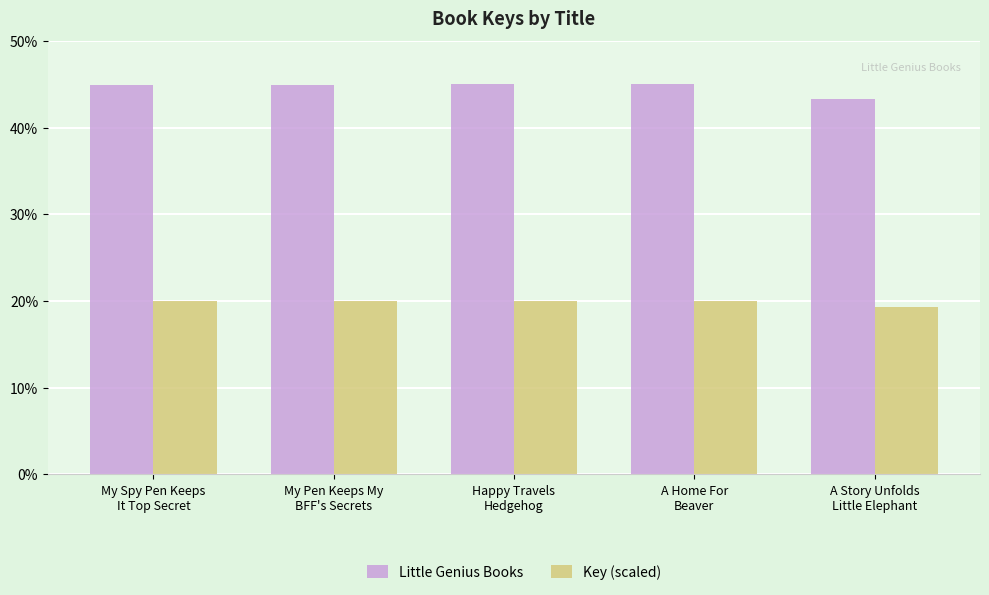

At Happy Travels
Hedgehog, list the series in order from largest to smallest.

Little Genius Books, Key (scaled)